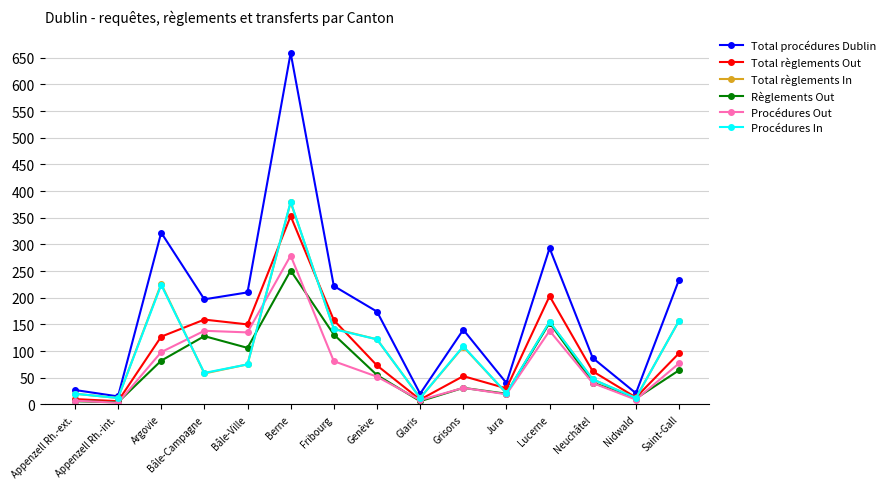

What is the maximum value for Total règlements Out?

353